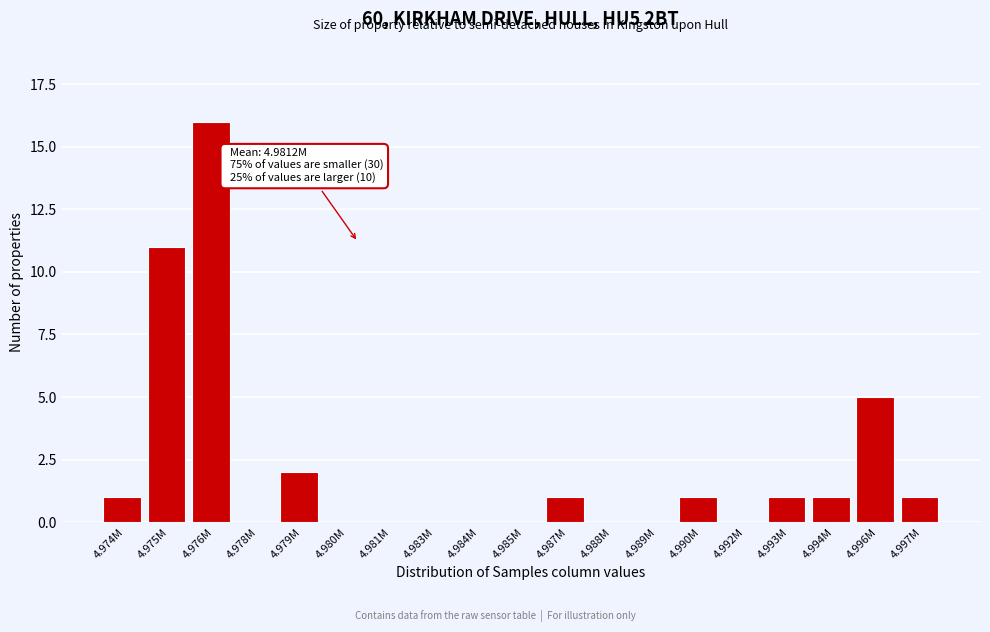

Reading left to right, list all the values displayed in this chart.

4.974M=1	4.975M=11	4.976M=16	4.978M=0	4.979M=2	4.980M=0	4.981M=0	4.983M=0	4.984M=0	4.985M=0	4.987M=1	4.988M=0	4.989M=0	4.990M=1	4.992M=0	4.993M=1	4.994M=1	4.996M=5	4.997M=1